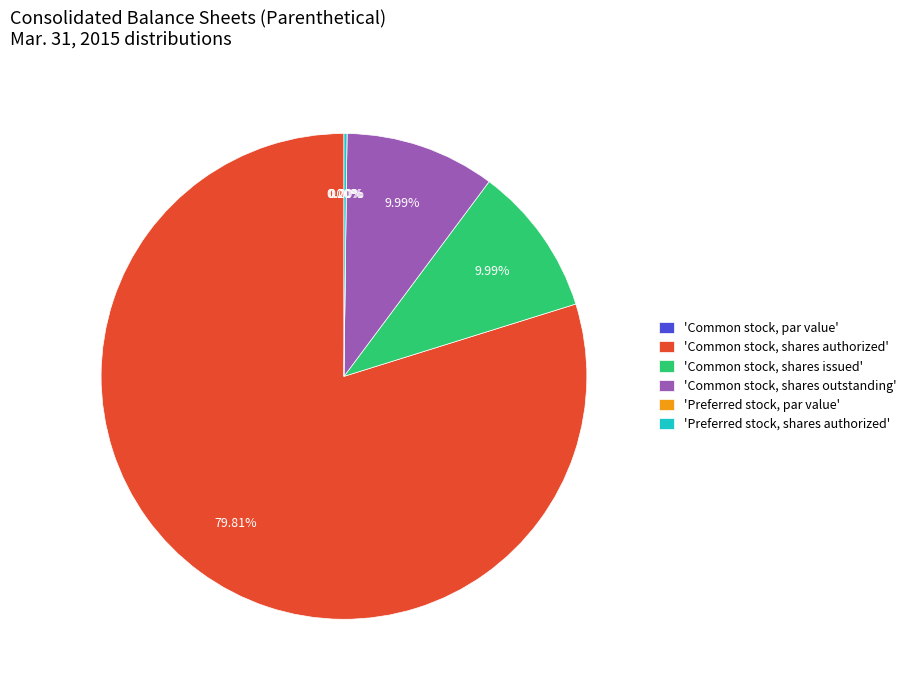

Is it true that Common stock, par value is 1% of the pie?

False